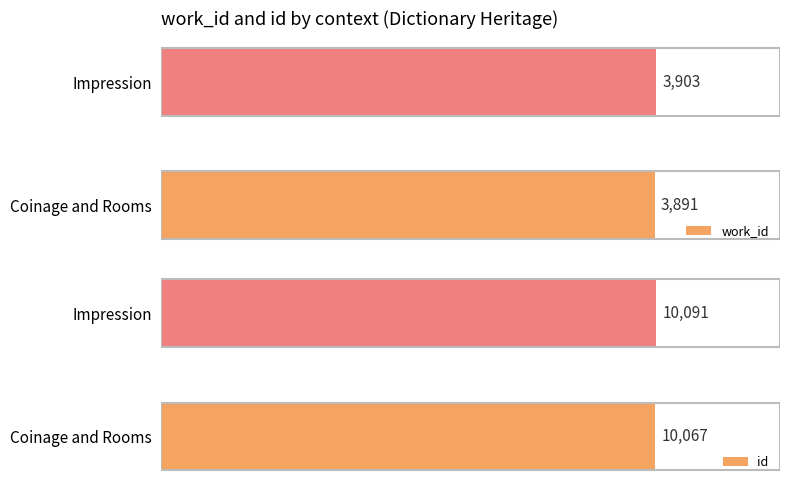

Rank the categories by work_id value from highest to lowest.

Impression, Coinage and Rooms